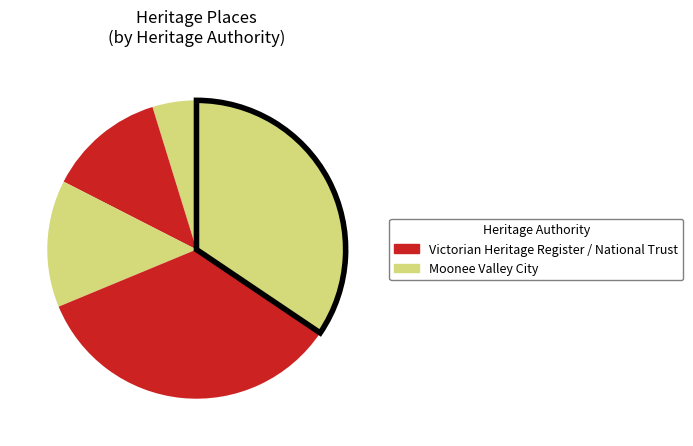

Count the number of slices in the pie.

6